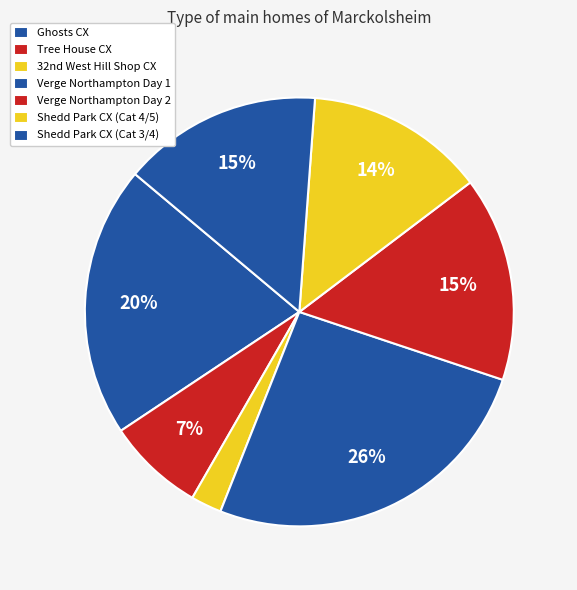

What is the total percentage of Verge Northampton Day 2 and Verge Northampton Day 1?

41.3%